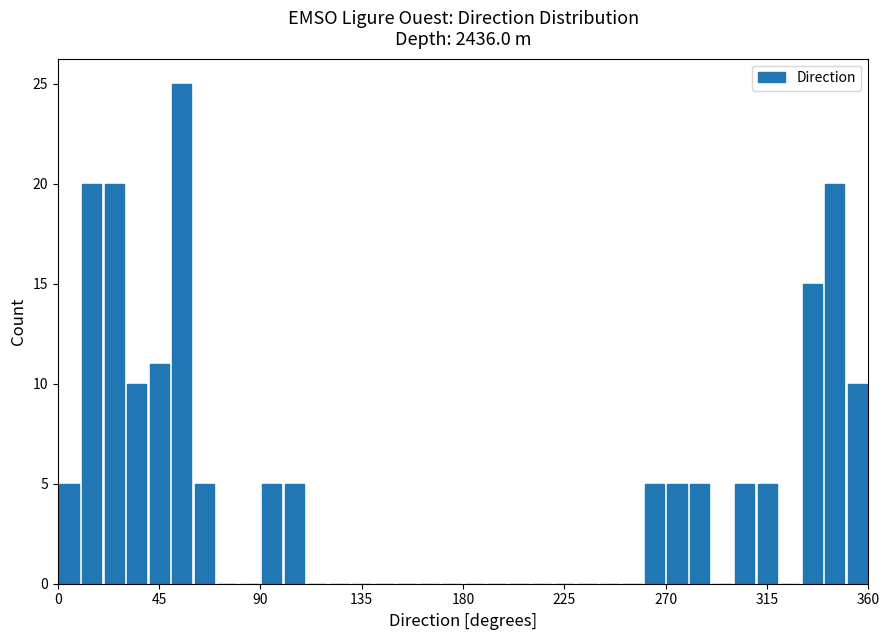

Around what value on the x-axis is the tallest bar? Give the approximate position of its centre, as read against the axis.

55